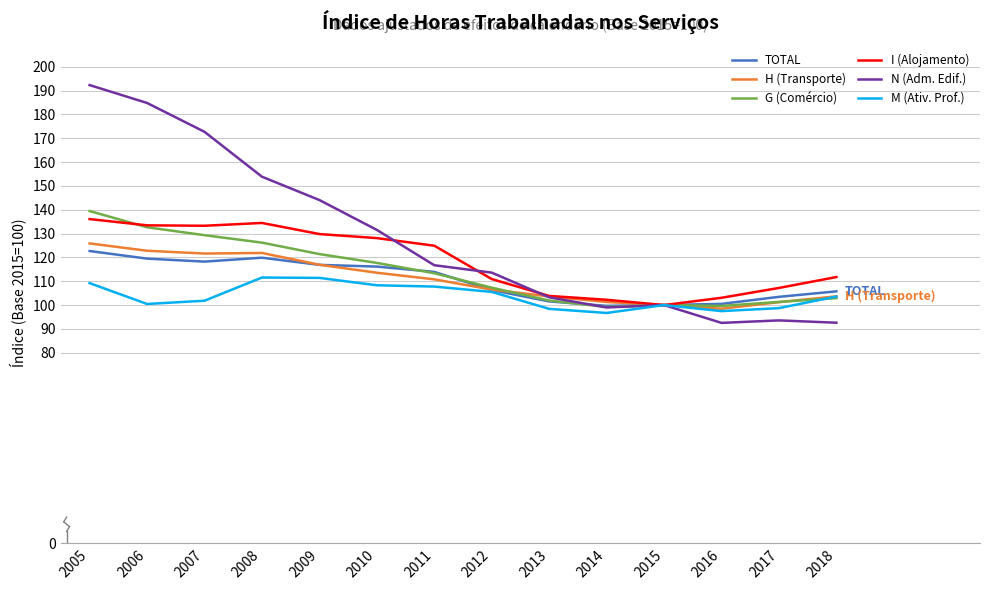

What is the difference between the N (Adm. Edif.) values at 2018 and 2015?

7.4